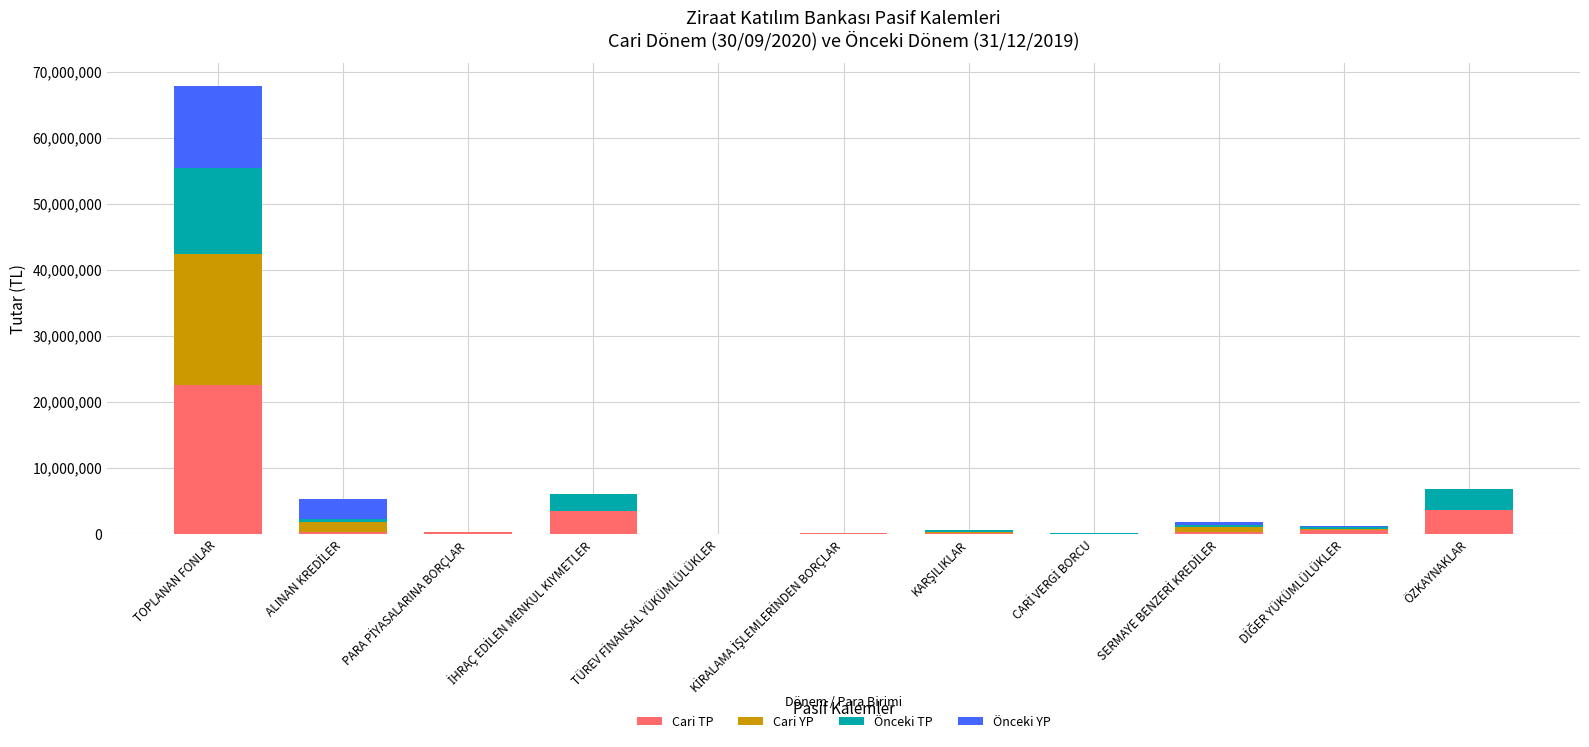

At which label does Cari TP reach its peak?

TOPLANAN FONLAR